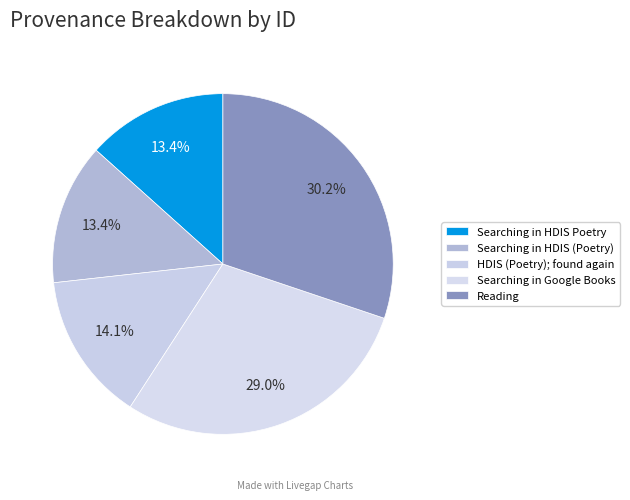

How many segments does this pie chart have?

5